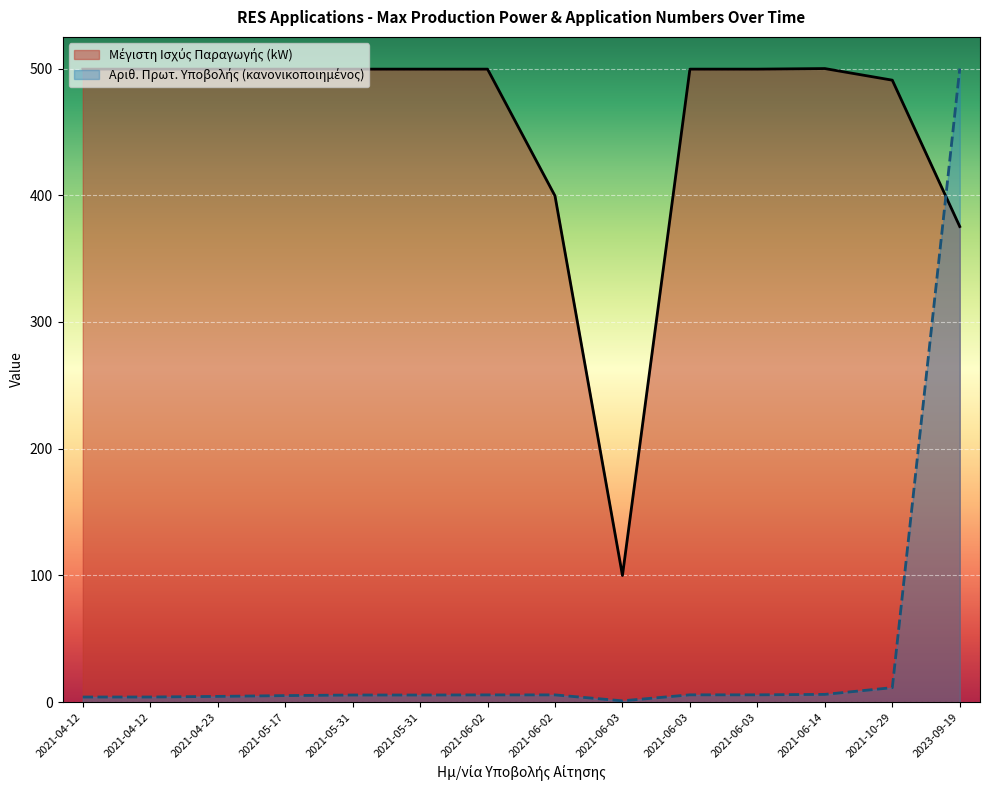

Rank the categories by Αριθ. Πρωτ. Υποβολής Αίτησης value from highest to lowest.

2023-09-19, 2021-10-29, 2021-06-14, 2021-06-03, 2021-06-03, 2021-06-02, 2021-06-02, 2021-05-31, 2021-05-31, 2021-05-17, 2021-04-23, 2021-04-12, 2021-04-12, 2021-06-03